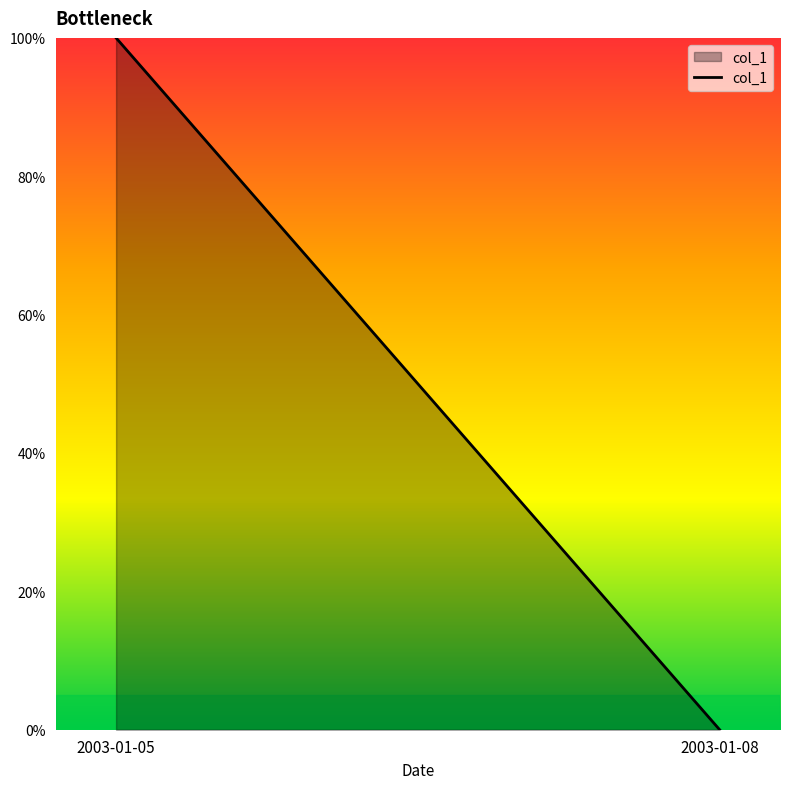

What is the change in value from 2003-01-05 to 2003-01-08?

-100